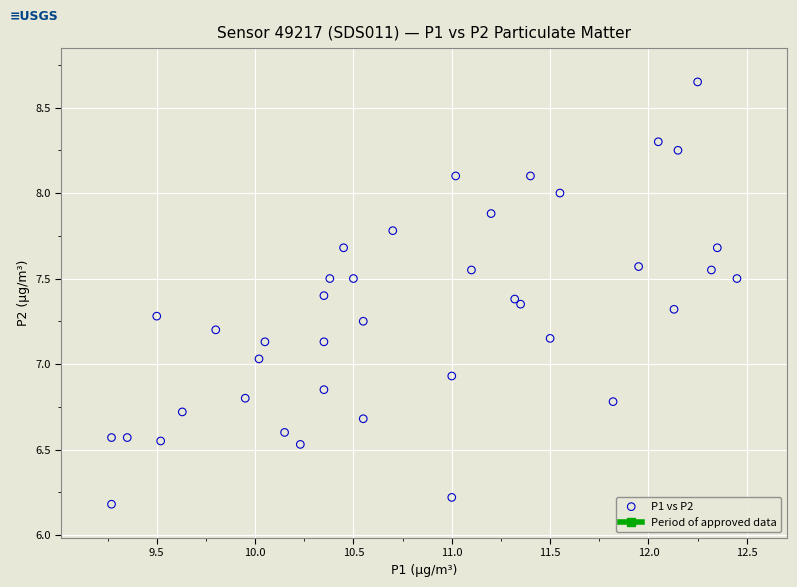

What is the range of Y values (max minus min)?

2.5